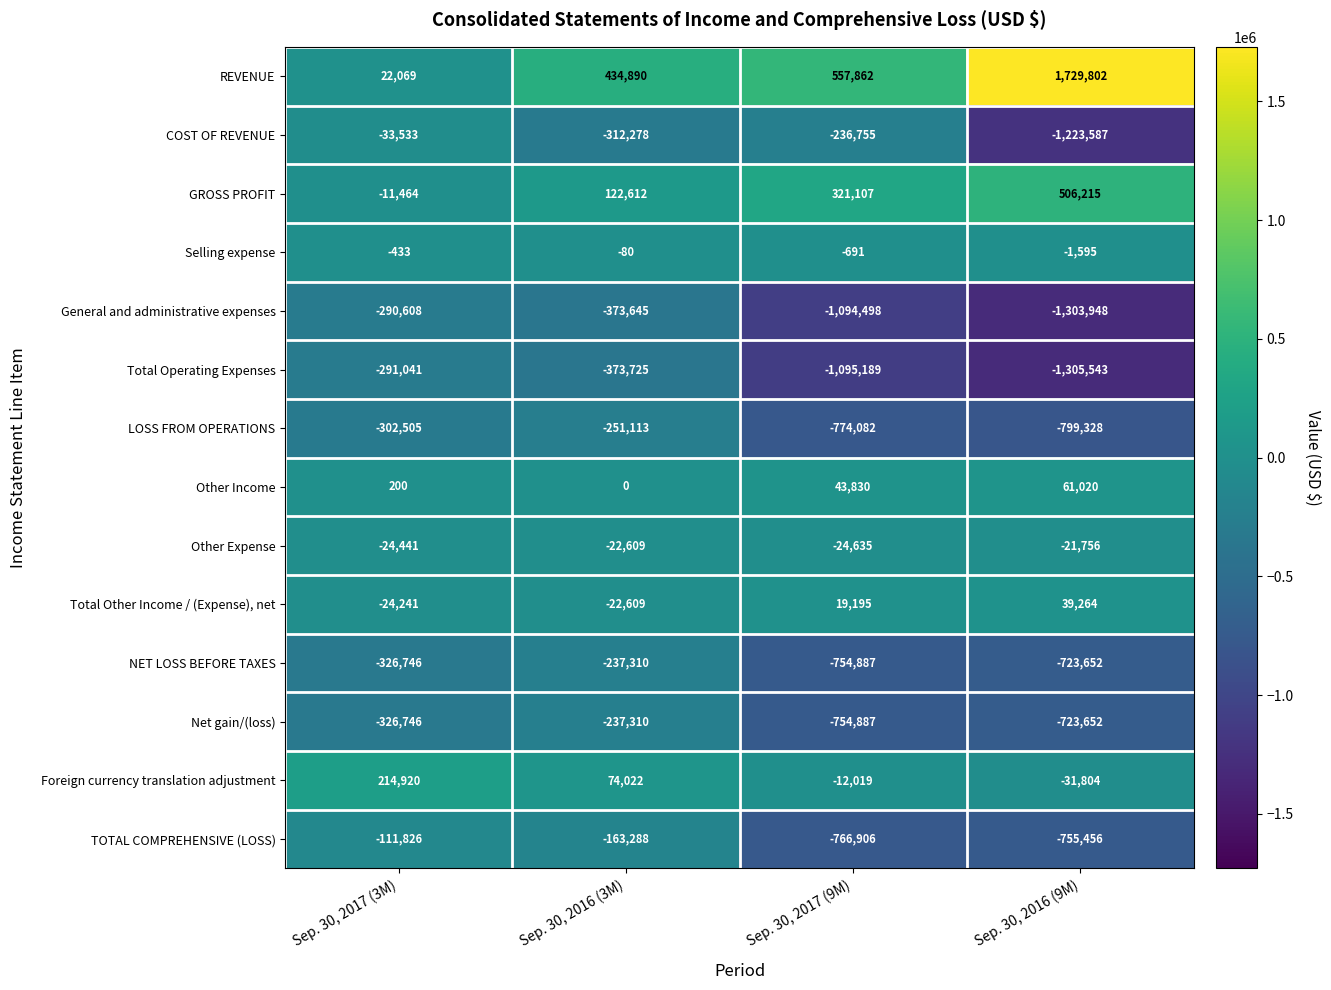

List the labels in order of General and administrative expenses value, largest first.

Sep. 30, 2017 (3M), Sep. 30, 2016 (3M), Sep. 30, 2017 (9M), Sep. 30, 2016 (9M)